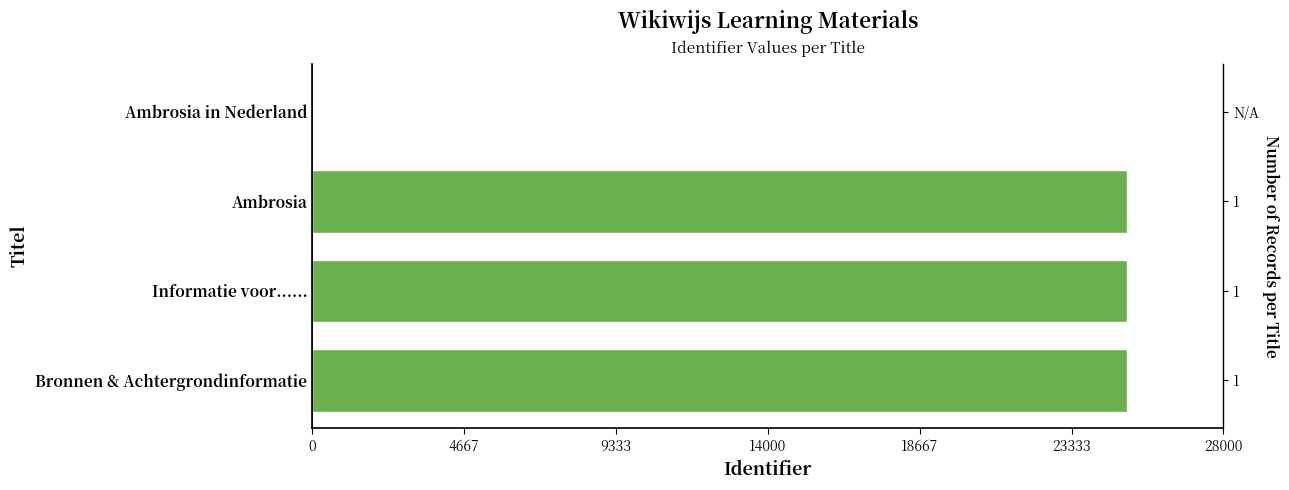

Which has a higher value, 14000 or 9333?

14000